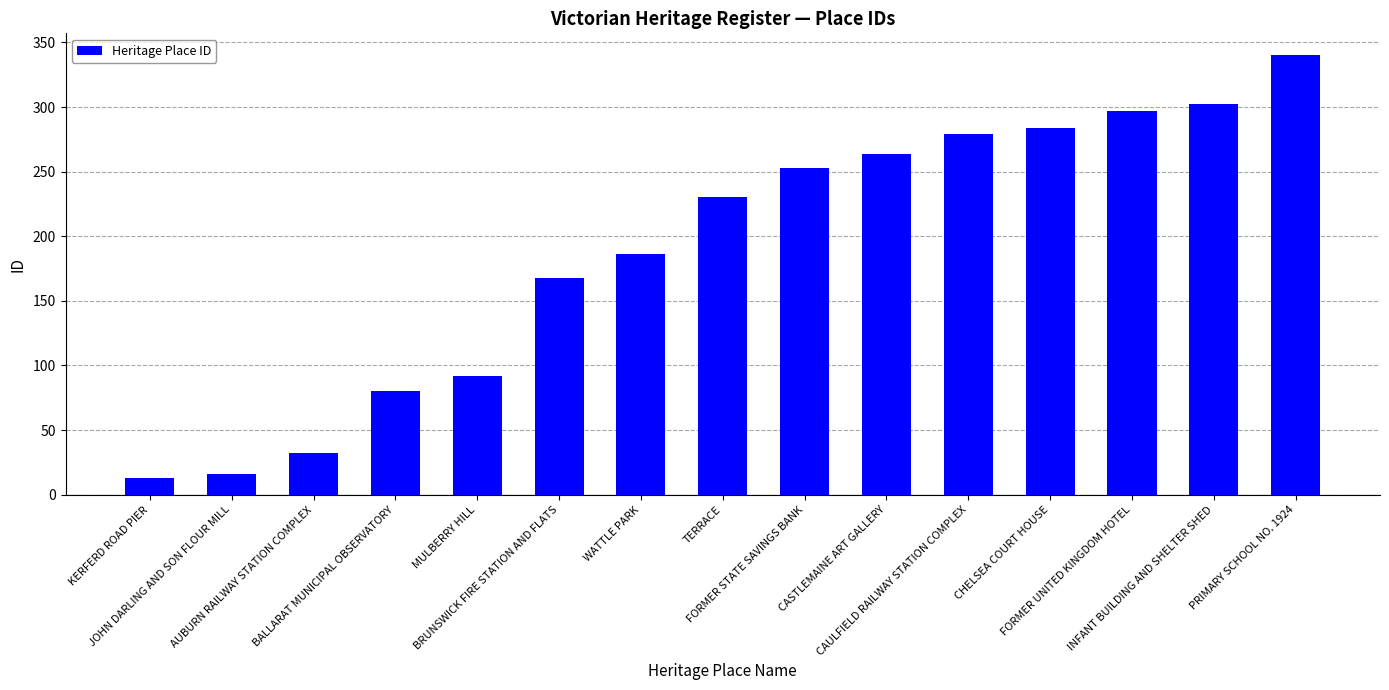

True or false: the data shows 302 at INFANT BUILDING AND SHELTER SHED.

True